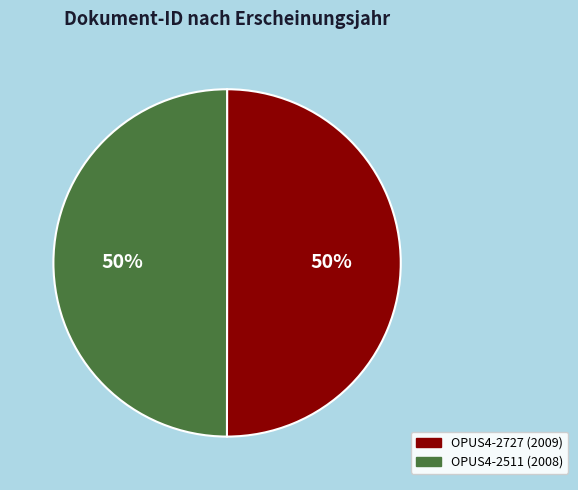

Approximately how many times larger is the value at OPUS4-2727 compared to OPUS4-2511?

1.0